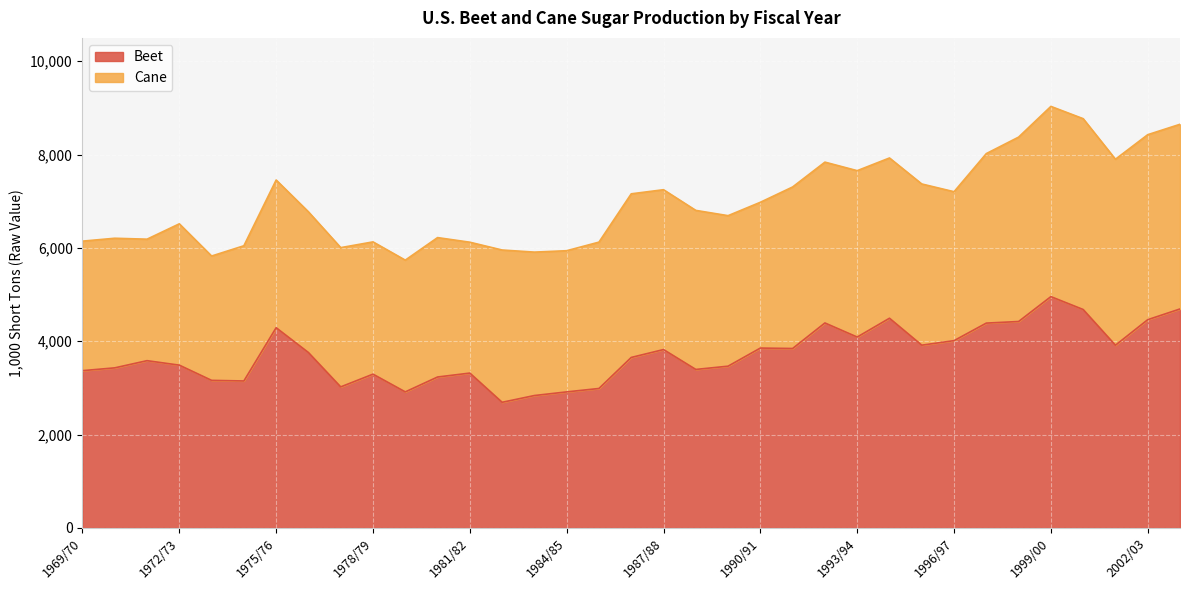

List the labels in order of value, largest first.

1999/00, 2003/04, 2000/01, 1994/95, 2002/03, 1998/99, 1992/93, 1997/98, 1975/76, 1993/94, 1996/97, 1995/96, 2001/02, 1990/91, 1991/92, 1987/88, 1976/77, 1986/87, 1971/72, 1972/73, 1989/90, 1970/71, 1988/89, 1969/70, 1981/82, 1978/79, 1980/81, 1973/74, 1974/75, 1977/78, 1985/86, 1979/80, 1984/85, 1983/84, 1982/83